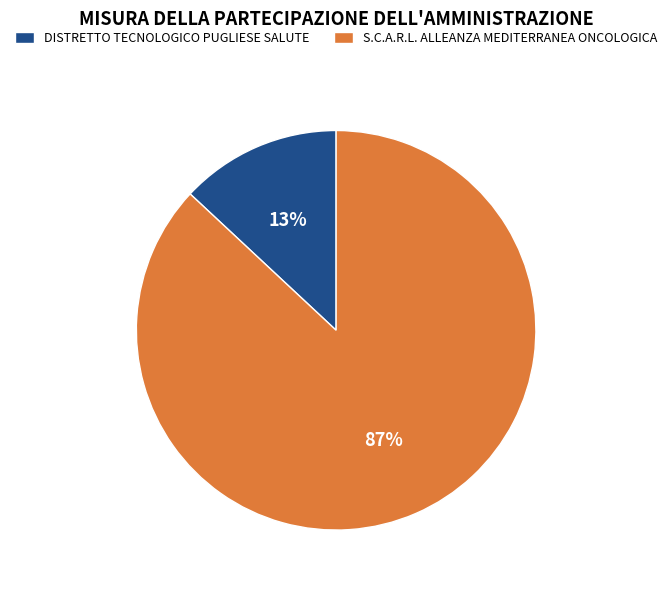

How many slices are in this pie chart?

2